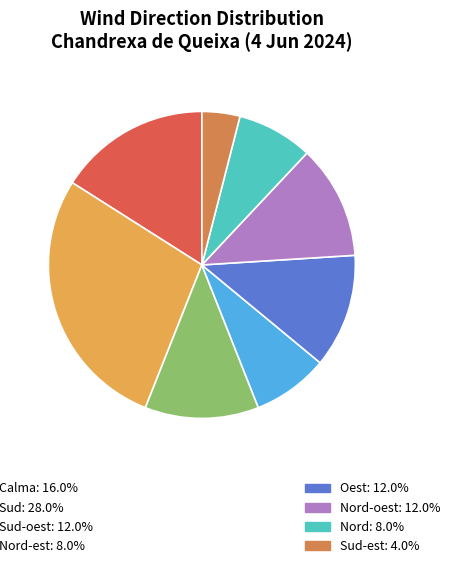

How many slices are in this pie chart?

8